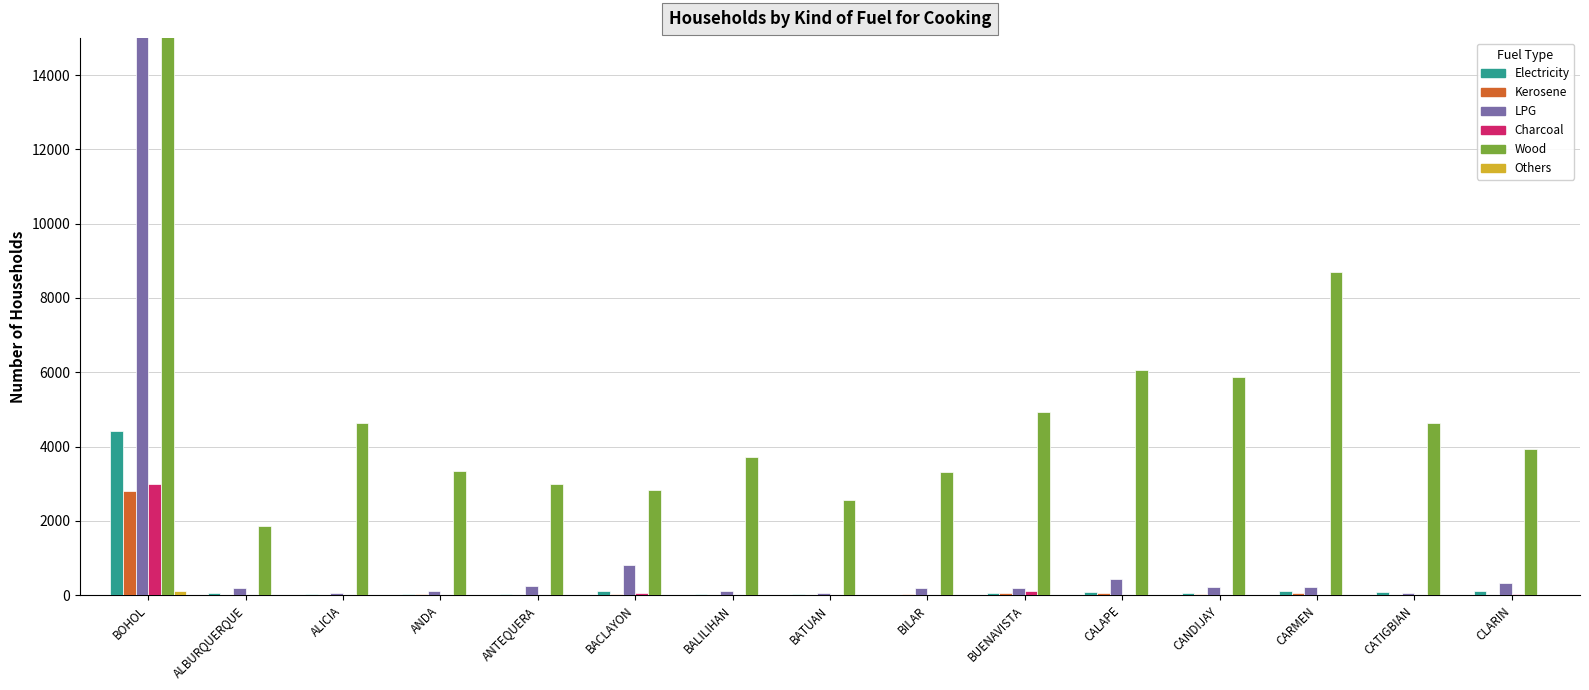

Reading left to right, what are all the values shown in this chart?

Electricity: BOHOL=4409	ALBURQUERQUE=55	ALICIA=24	ANDA=20	ANTEQUERA=45	BACLAYON=114	BALILIHAN=28	BATUAN=20	BILAR=14	BUENAVISTA=47	CALAPE=85	CANDIJAY=56	CARMEN=105	CATIGBIAN=84	CLARIN=114
Kerosene: BOHOL=2813	ALBURQUERQUE=10	ALICIA=18	ANDA=26	ANTEQUERA=5	BACLAYON=39	BALILIHAN=9	BATUAN=0	BILAR=34	BUENAVISTA=52	CALAPE=64	CANDIJAY=24	CARMEN=50	CATIGBIAN=5	CLARIN=14
LPG: BOHOL=21514	ALBURQUERQUE=184	ALICIA=63	ANDA=121	ANTEQUERA=241	BACLAYON=810	BALILIHAN=121	BATUAN=72	BILAR=205	BUENAVISTA=186	CALAPE=438	CANDIJAY=222	CARMEN=231	CATIGBIAN=71	CLARIN=330
Charcoal: BOHOL=2996	ALBURQUERQUE=16	ALICIA=0	ANDA=10	ANTEQUERA=5	BACLAYON=71	BALILIHAN=0	BATUAN=0	BILAR=0	BUENAVISTA=101	CALAPE=15	CANDIJAY=5	CARMEN=10	CATIGBIAN=0	CLARIN=20
Wood: BOHOL=229462	ALBURQUERQUE=1863	ALICIA=4632	ANDA=3356	ANTEQUERA=3000	BACLAYON=2831	BALILIHAN=3724	BATUAN=2572	BILAR=3325	BUENAVISTA=4937	CALAPE=6062	CANDIJAY=5875	CARMEN=8693	CATIGBIAN=4630	CLARIN=3937
Others: BOHOL=120	ALBURQUERQUE=0	ALICIA=0	ANDA=0	ANTEQUERA=0	BACLAYON=0	BALILIHAN=4	BATUAN=0	BILAR=0	BUENAVISTA=0	CALAPE=0	CANDIJAY=0	CARMEN=0	CATIGBIAN=0	CLARIN=0